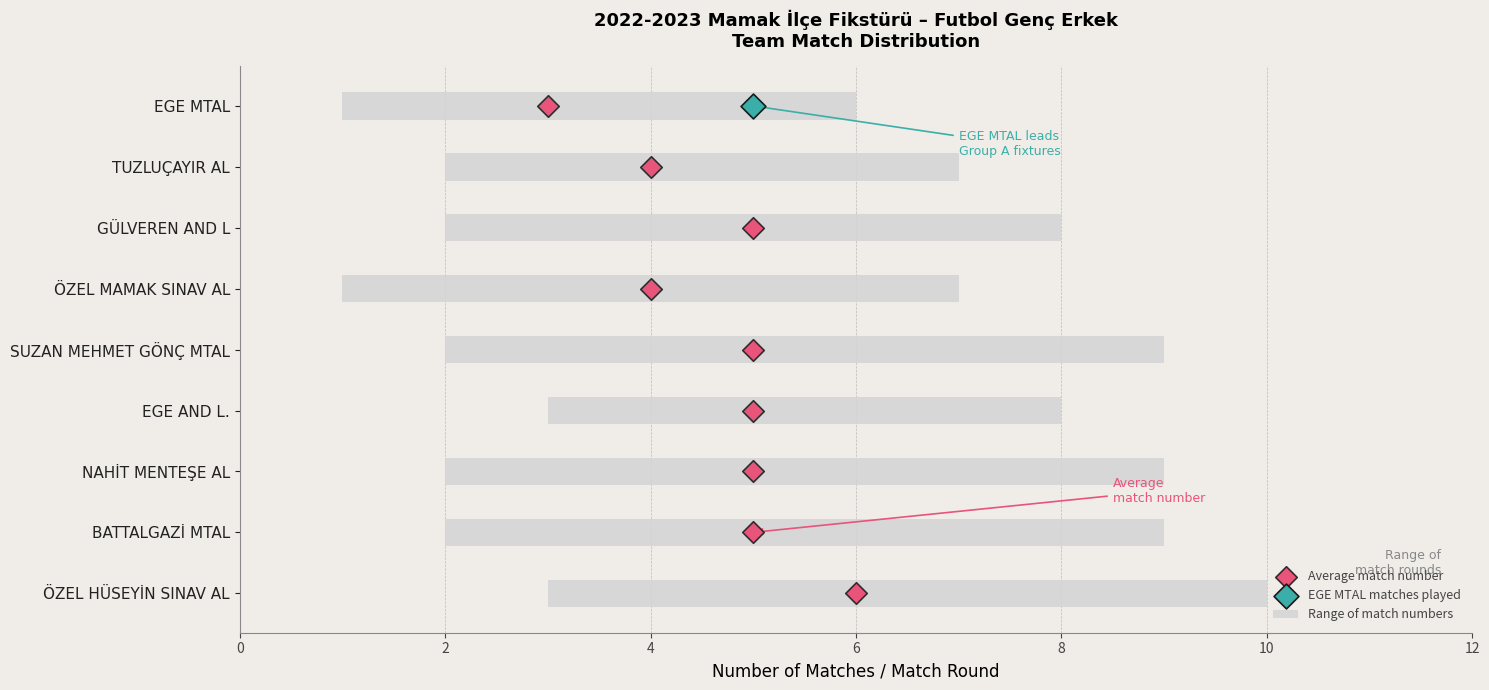

Which has a higher value, 4 or 6?

6